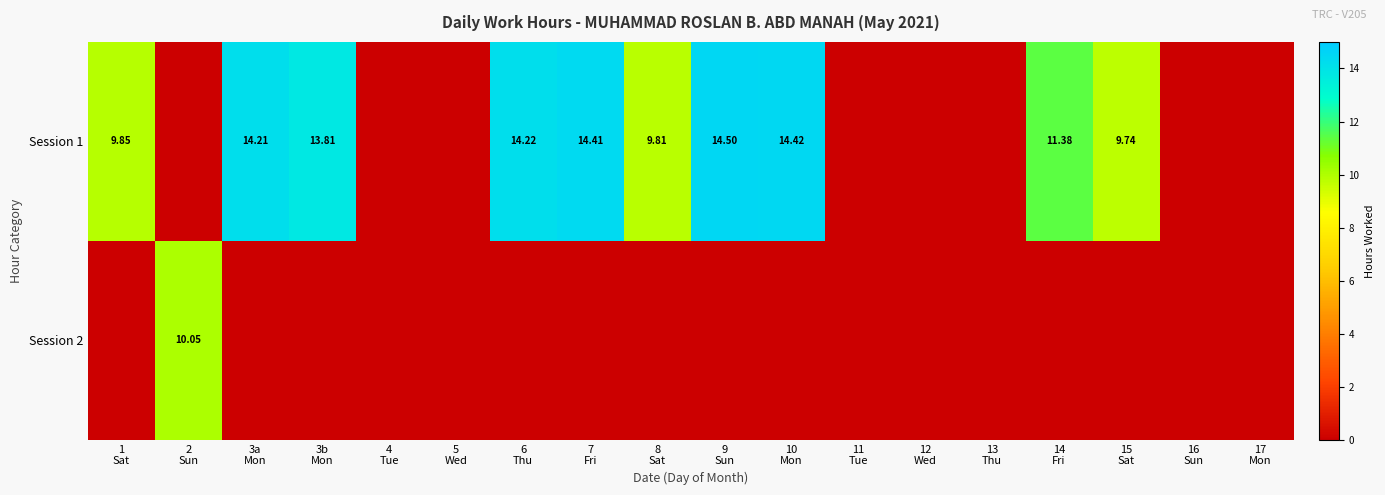

Rank the series at 1 Sat from highest to lowest value.

Session 1, Session 2